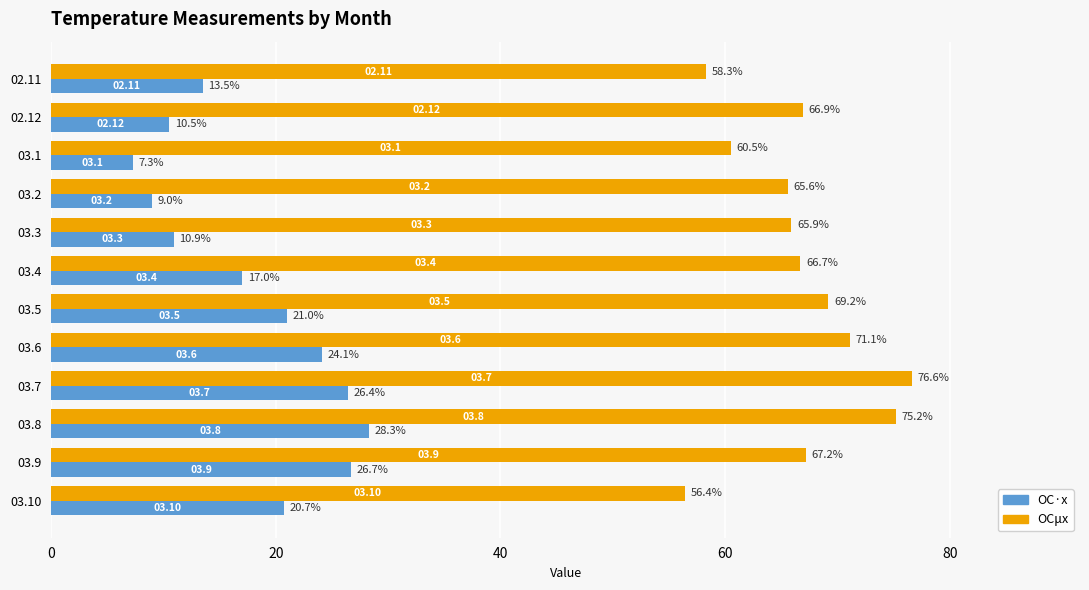

List the labels in order of OC·x value, smallest first.

03.1, 03.2, 02.12, 03.3, 02.11, 03.4, 03.10, 03.5, 03.6, 03.7, 03.9, 03.8